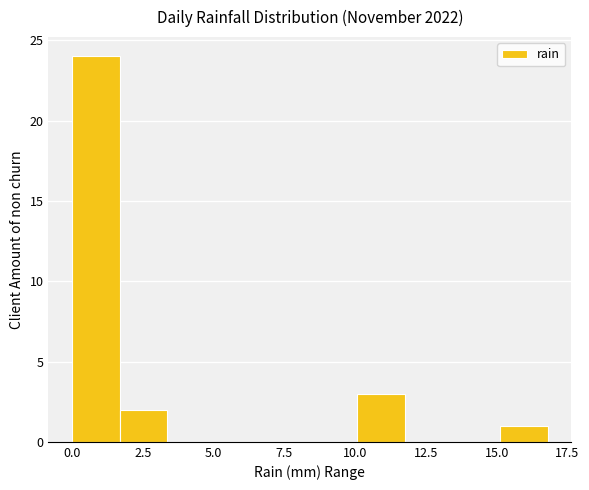

Around what value on the x-axis is the tallest bar? Give the approximate position of its centre, as read against the axis.

1.0